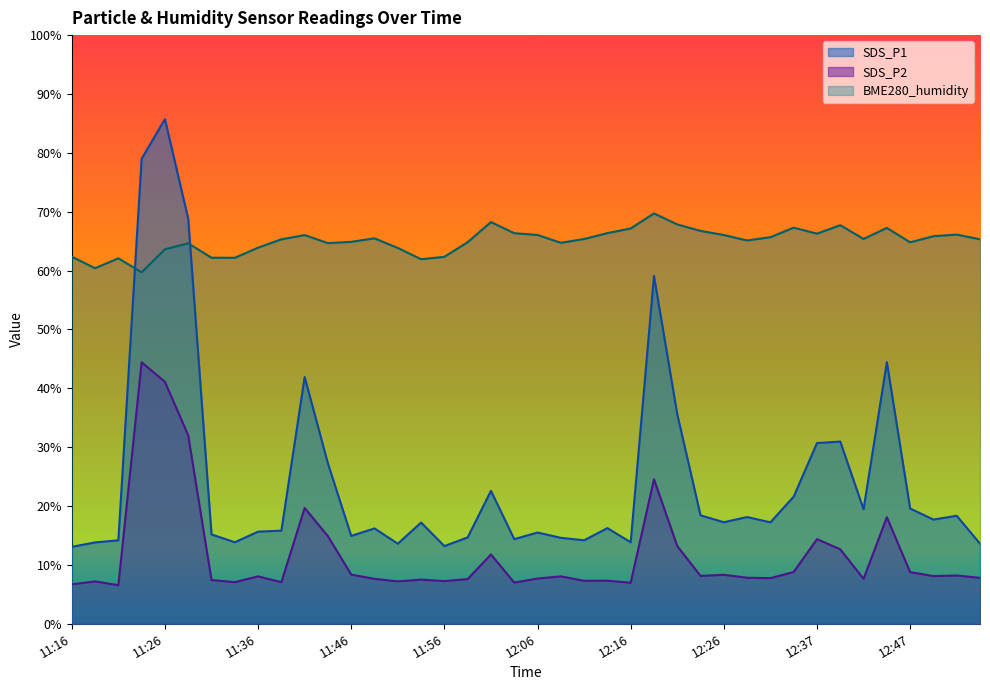

Does the chart display data point markers on the line(s)?

No